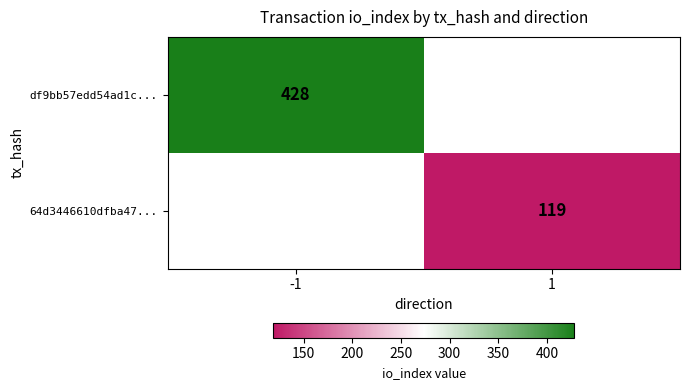

Between 1 and -1, which is larger?

-1